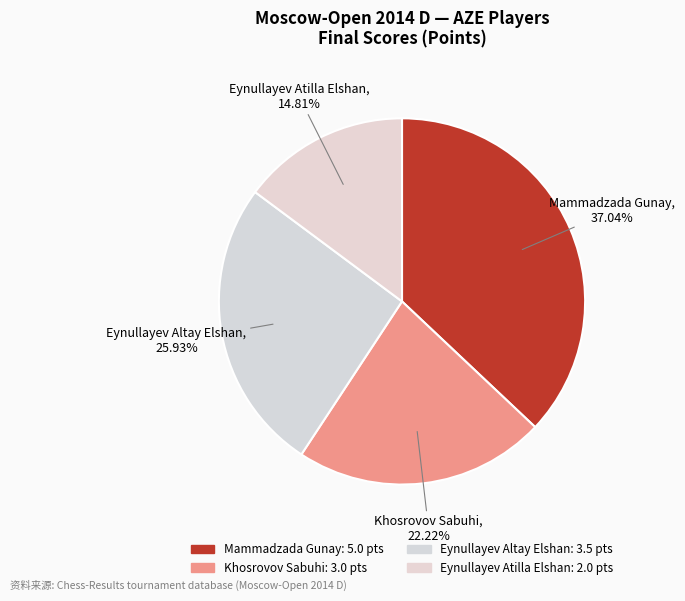

How many slices are in this pie chart?

4